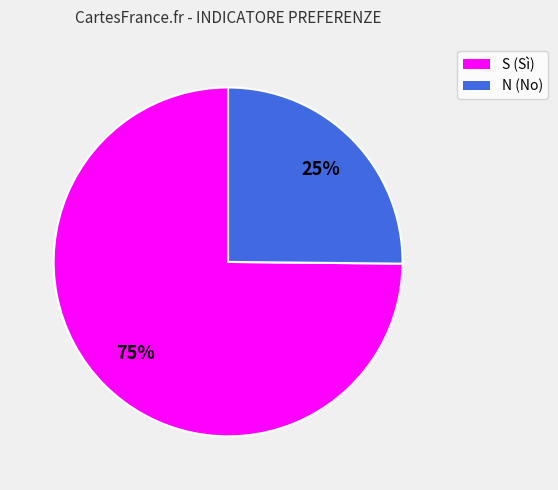

Which slice is the largest?

S